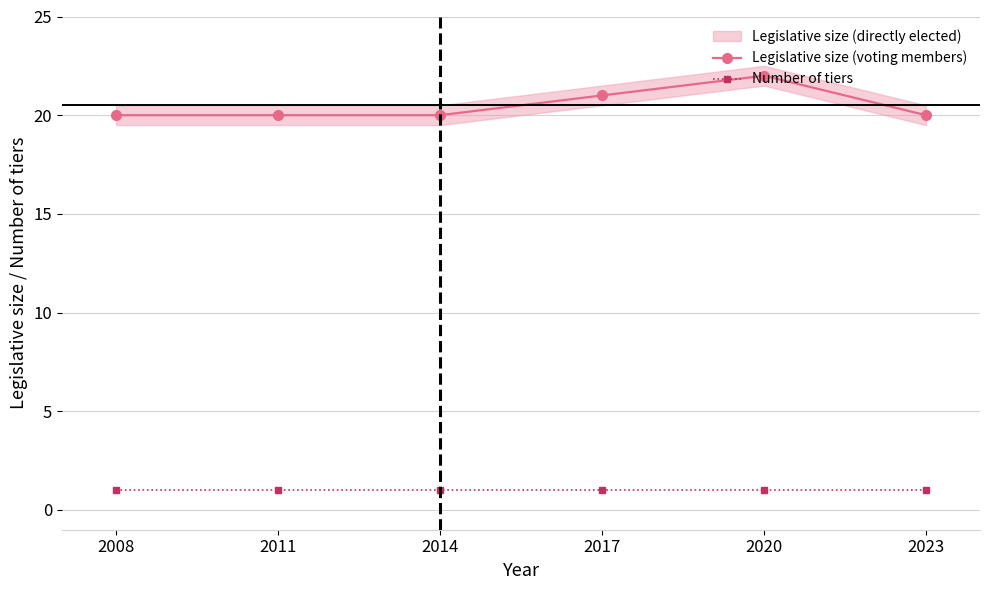

Which series has the largest range (max minus min)?

Legislative size (voting members)